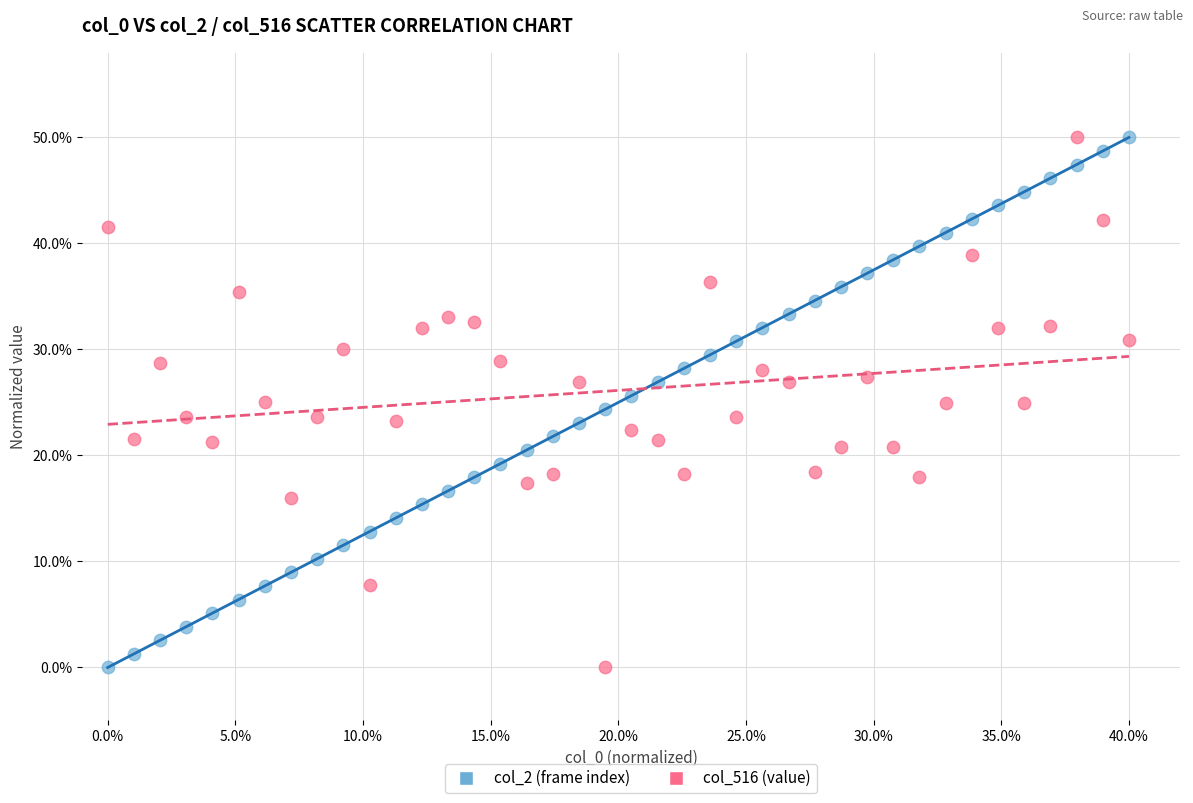

Across all data points, what is the range of X values (max minus min)?

40.0